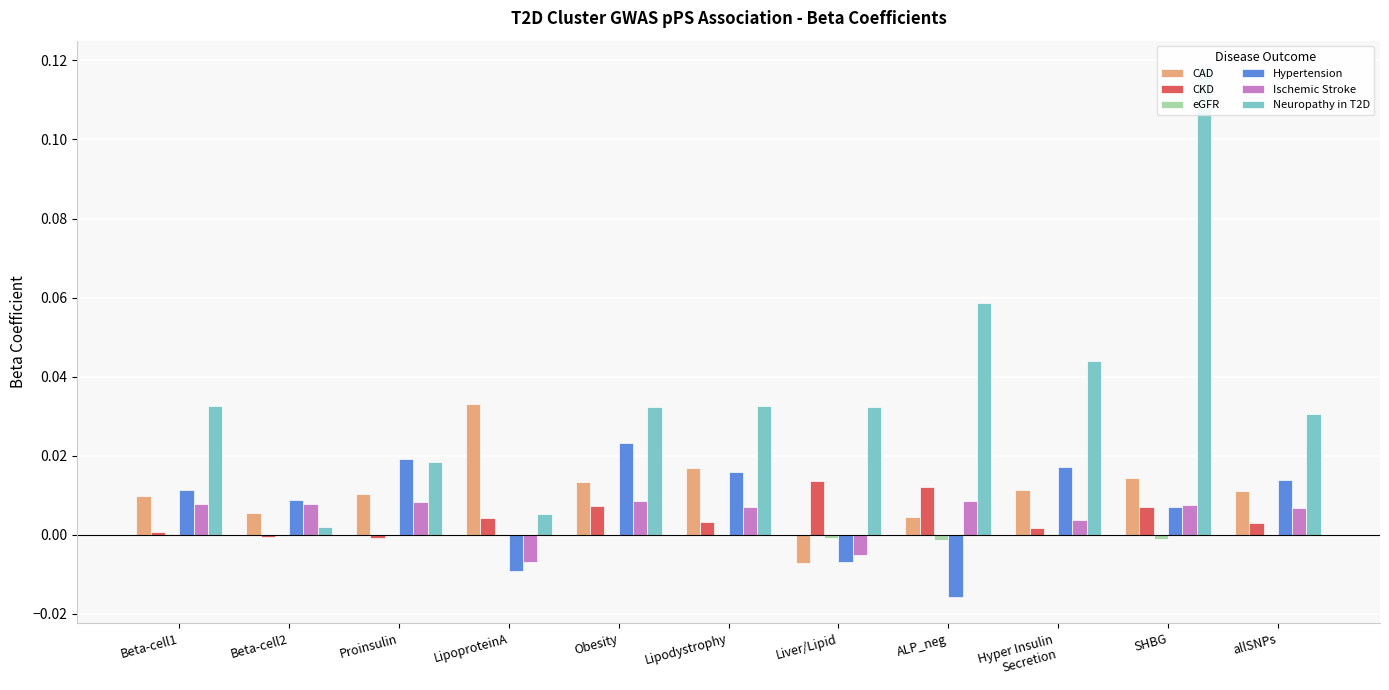

Reading left to right, extract all data points from this chart.

CAD: Beta-cell1=0.0	Beta-cell2=0.0	Proinsulin=0.0	LipoproteinA=0.0	Obesity=0.0	Lipodystrophy=0.0	Liver/Lipid=-0.0	ALP_neg=0.0	Hyper Insulin
Secretion=0.0	SHBG=0.0	allSNPs=0.0
CKD: Beta-cell1=0.0	Beta-cell2=-0.0	Proinsulin=-0.0	LipoproteinA=0.0	Obesity=0.0	Lipodystrophy=0.0	Liver/Lipid=0.0	ALP_neg=0.0	Hyper Insulin
Secretion=0.0	SHBG=0.0	allSNPs=0.0
eGFR: Beta-cell1=0.0	Beta-cell2=0.0	Proinsulin=0.0	LipoproteinA=0.0	Obesity=-0.0	Lipodystrophy=-0.0	Liver/Lipid=-0.0	ALP_neg=-0.0	Hyper Insulin
Secretion=0.0	SHBG=-0.0	allSNPs=-0.0
Hypertension: Beta-cell1=0.0	Beta-cell2=0.0	Proinsulin=0.0	LipoproteinA=-0.0	Obesity=0.0	Lipodystrophy=0.0	Liver/Lipid=-0.0	ALP_neg=-0.0	Hyper Insulin
Secretion=0.0	SHBG=0.0	allSNPs=0.0
Ischemic Stroke: Beta-cell1=0.0	Beta-cell2=0.0	Proinsulin=0.0	LipoproteinA=-0.0	Obesity=0.0	Lipodystrophy=0.0	Liver/Lipid=-0.0	ALP_neg=0.0	Hyper Insulin
Secretion=0.0	SHBG=0.0	allSNPs=0.0
Neuropathy in T2D: Beta-cell1=0.0	Beta-cell2=0.0	Proinsulin=0.0	LipoproteinA=0.0	Obesity=0.0	Lipodystrophy=0.0	Liver/Lipid=0.0	ALP_neg=0.1	Hyper Insulin
Secretion=0.0	SHBG=0.1	allSNPs=0.0